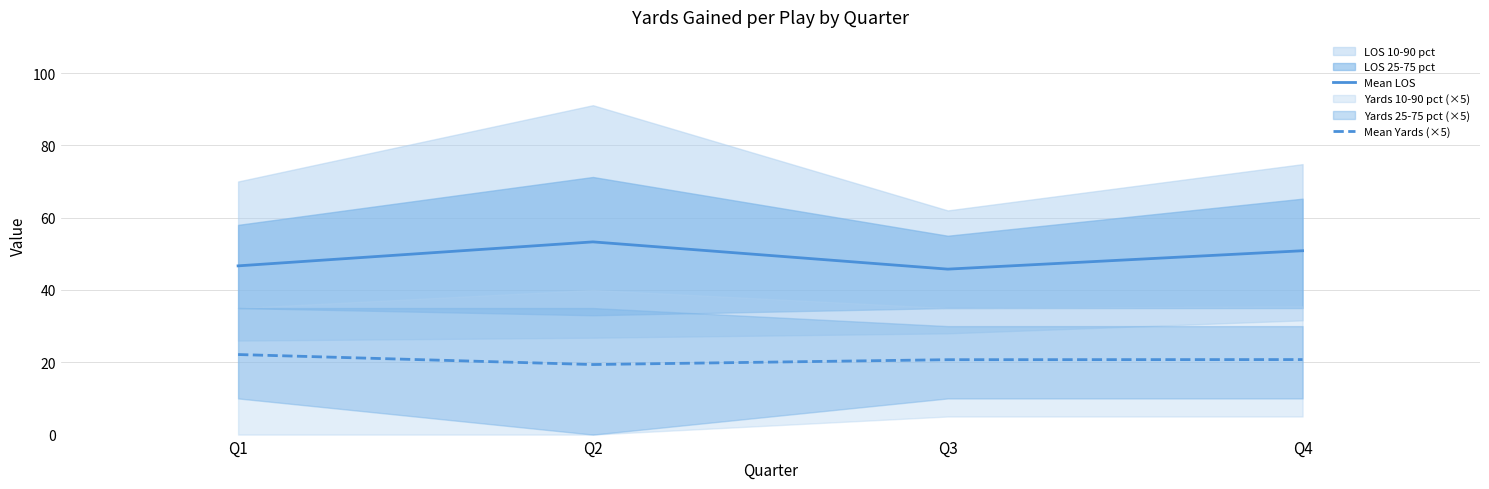

True or false: Mean LOS and Mean Yards (×5) cross at least once.

False